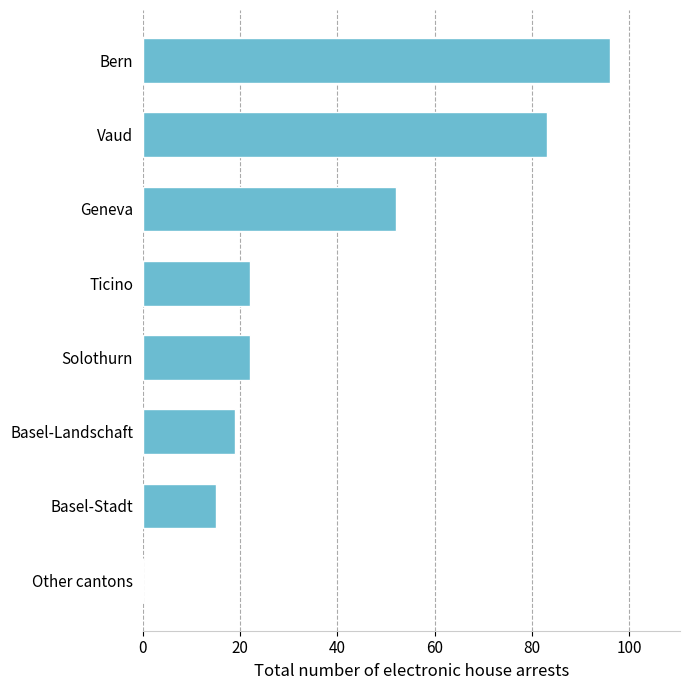

Which has a higher value, Vaud or Bern?

Bern